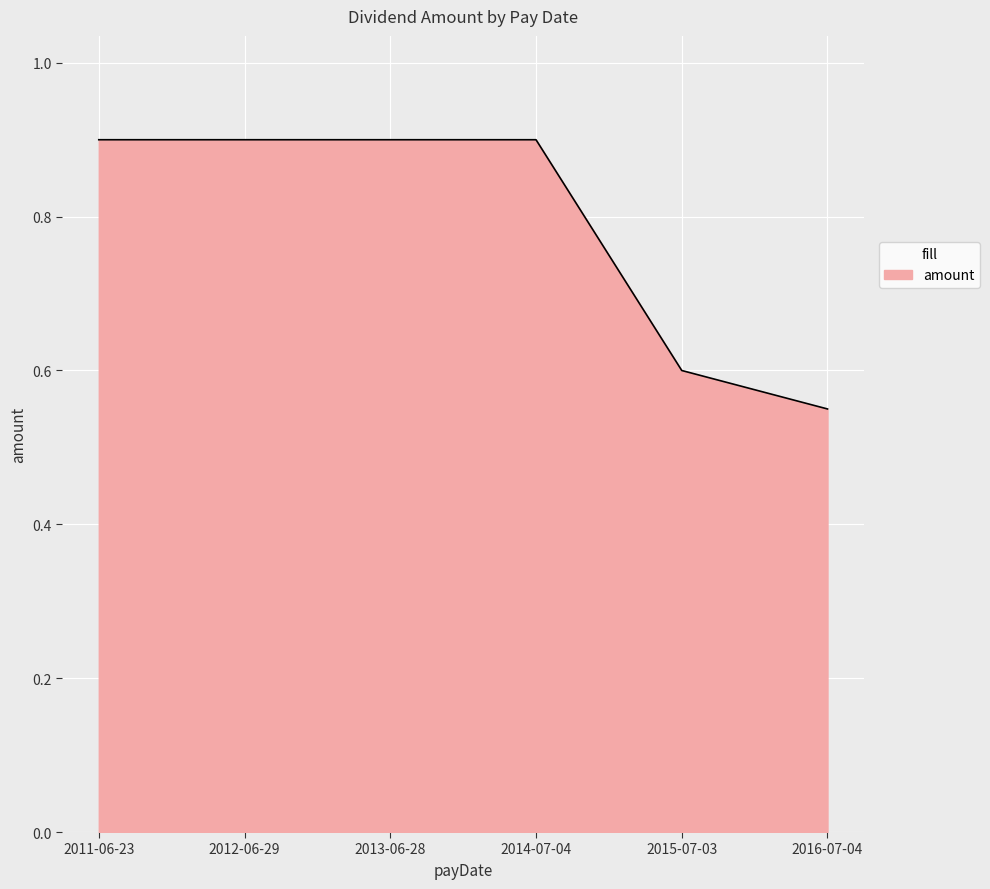

What is the change in value from 2013-06-28 to 2015-07-03?

-0.3